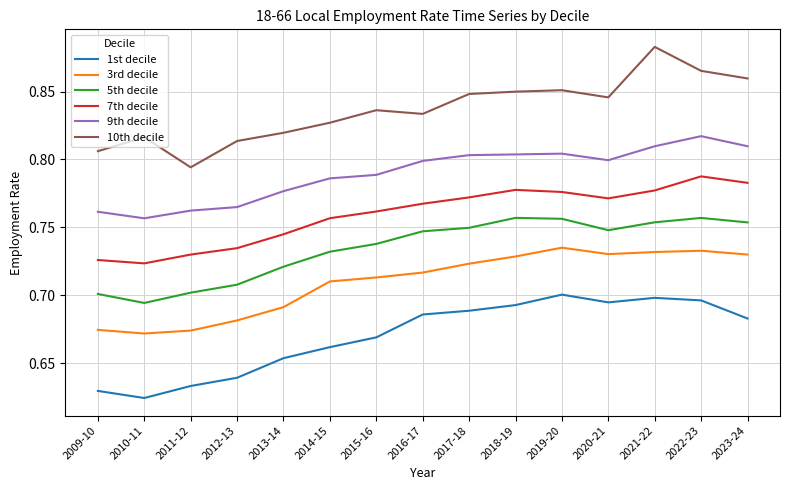

Rank the series by their maximum value, from lowest to highest.

1st decile, 3rd decile, 5th decile, 7th decile, 9th decile, 10th decile